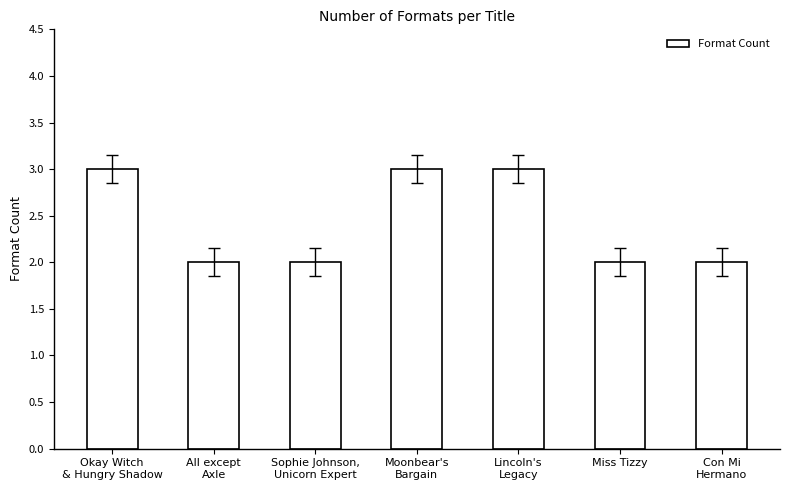

What is the maximum value shown in the chart?

3